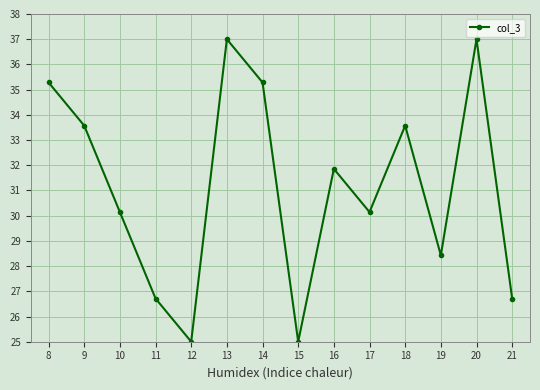

What is the smallest value displayed?

25.0